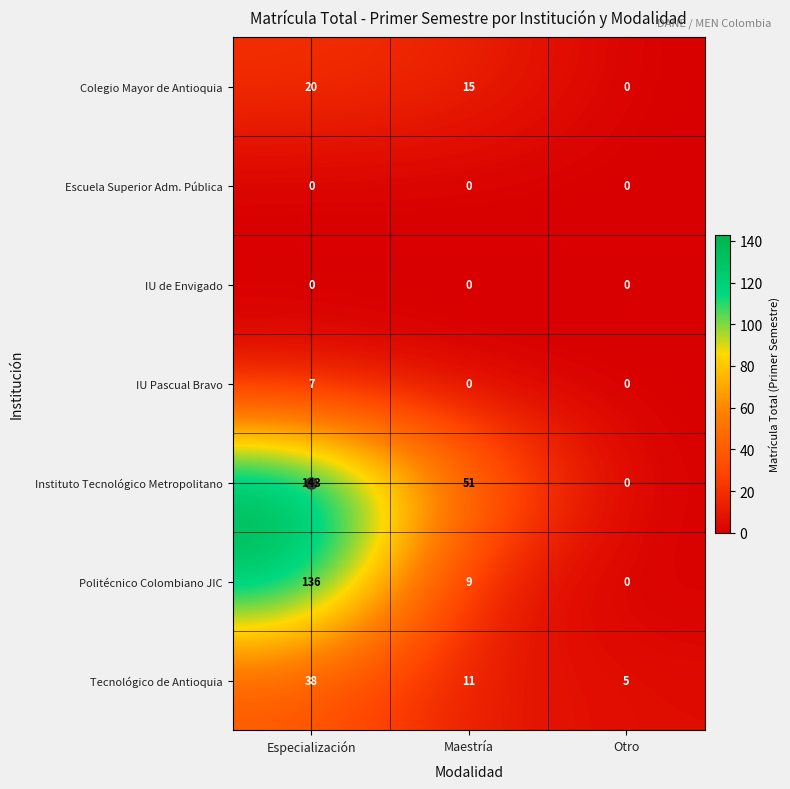

Is the value of Tecnológico de Antioquia at Especialización greater than the value of Escuela Superior Adm. Pública at Especialización?

Yes